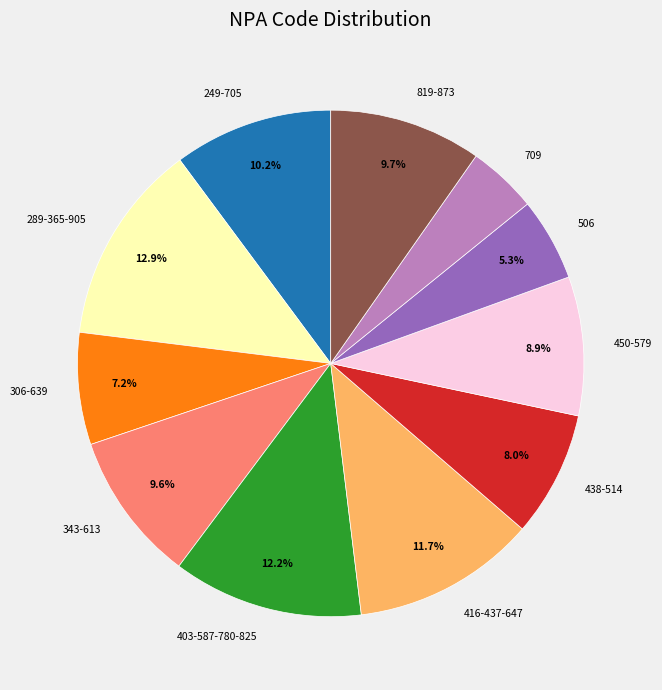

To the nearest percent, what is the difference between the largest and smallest slice percentages?

8%